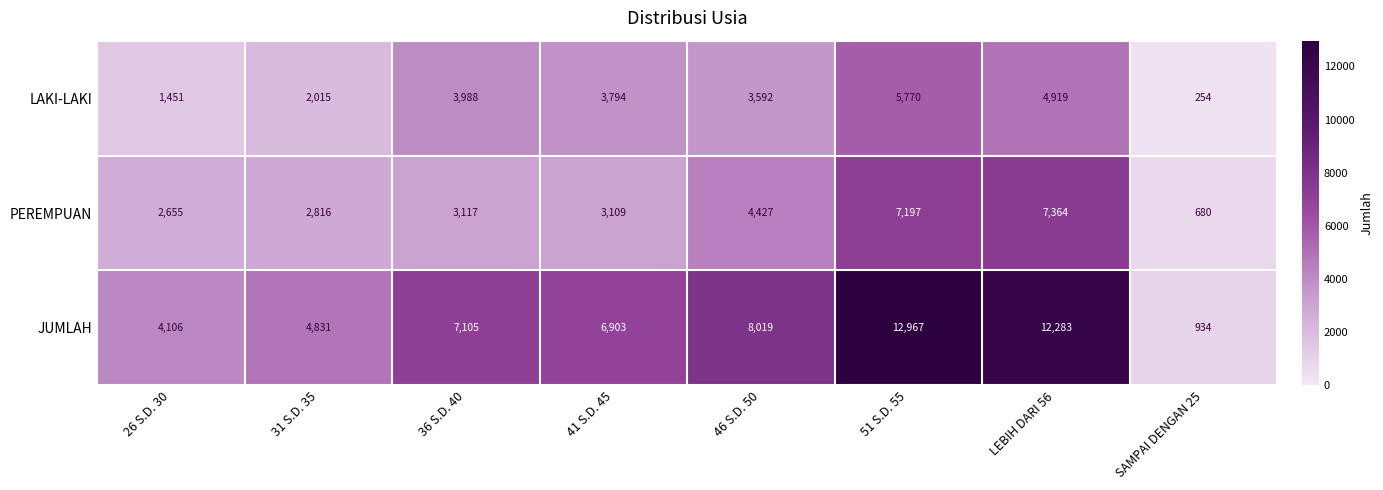

At which category is the sum across all series the highest?

51 S.D. 55